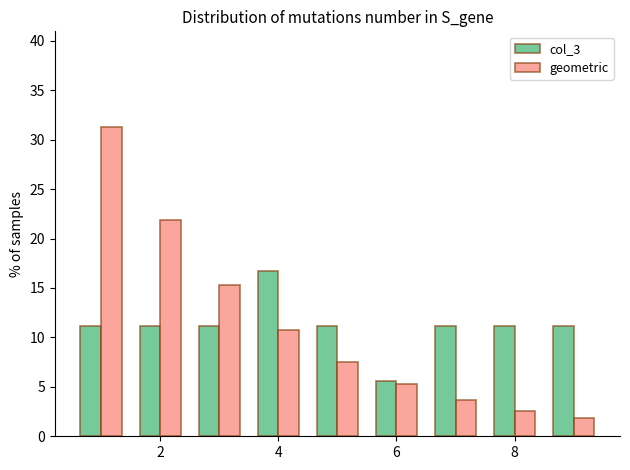

In the col_3 series, which range on the x-axis has the tallest bar?

3.5 to 4.5